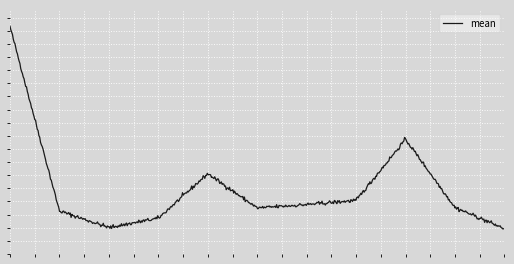

True or false: the data has more than 2 interior local peaks.

True